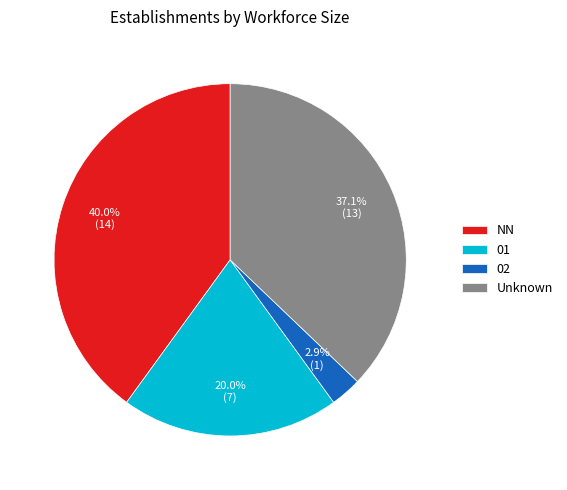

How much of the chart is everything except NN?

60.0%